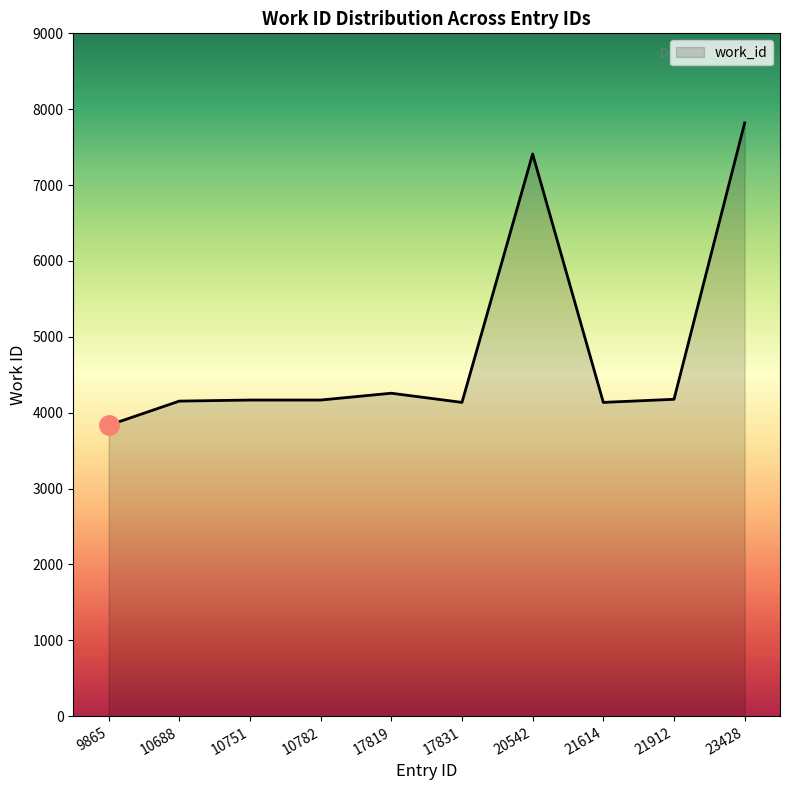

How many series are shown in this chart?

1